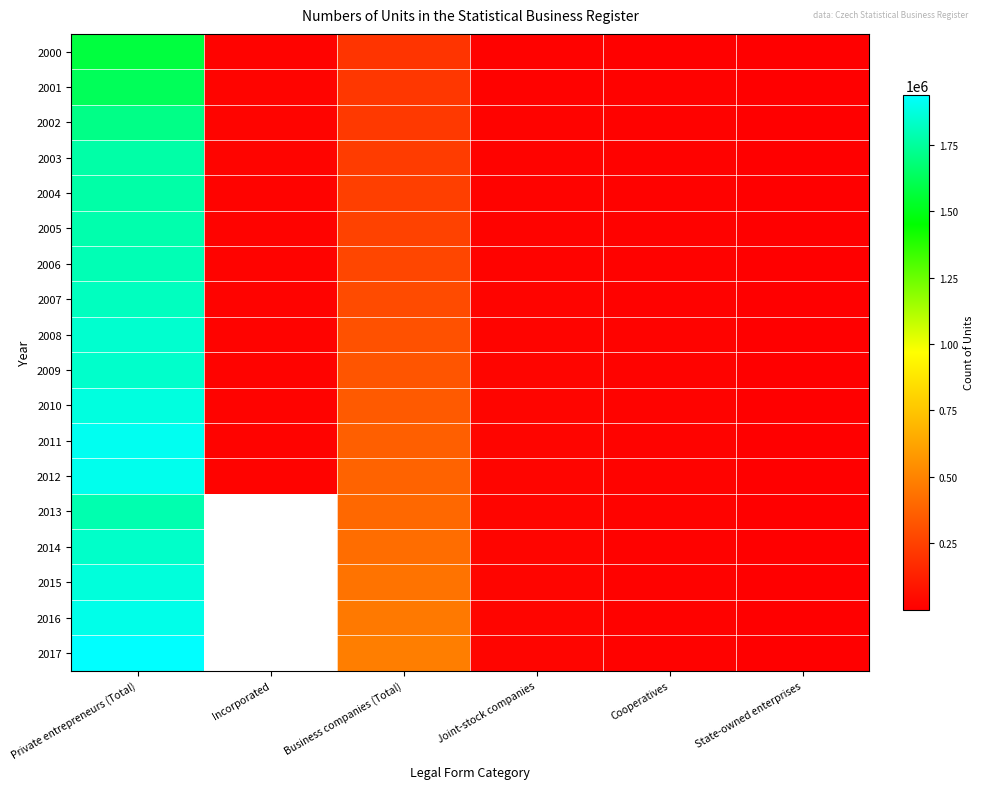

What is the difference between the maximum and minimum values in the 2008 series?

1844938.0